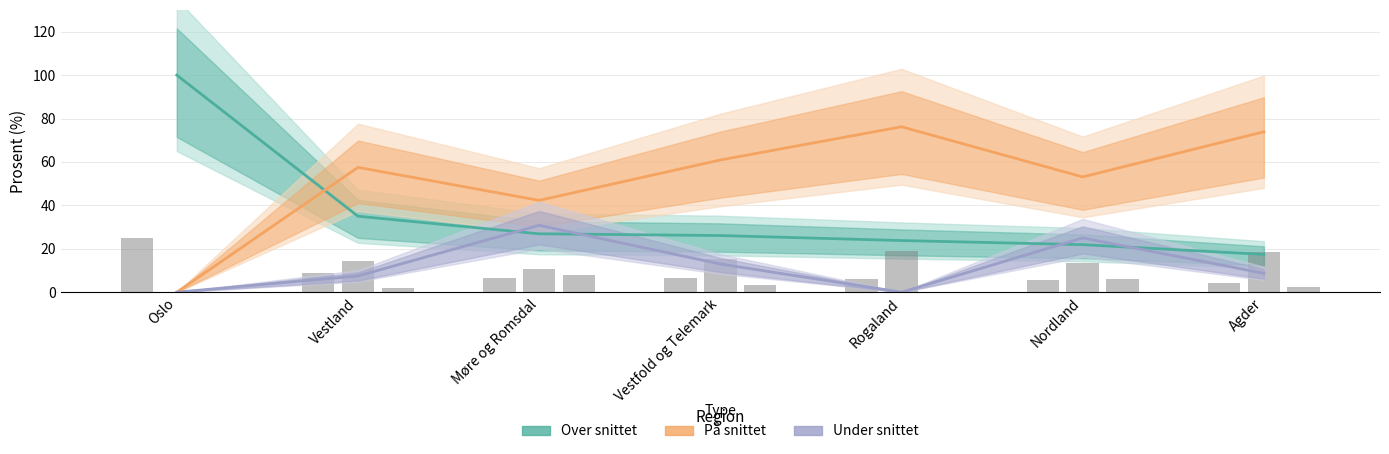

At which label does På snittet reach its peak?

Rogaland